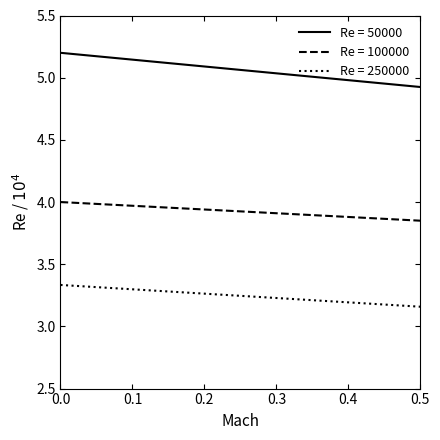

Which series has the largest range (max minus min)?

Re = 50000